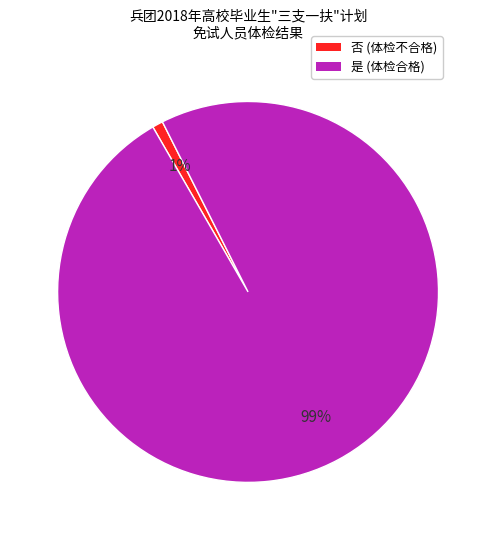

Between 否 and 是, which is larger?

是